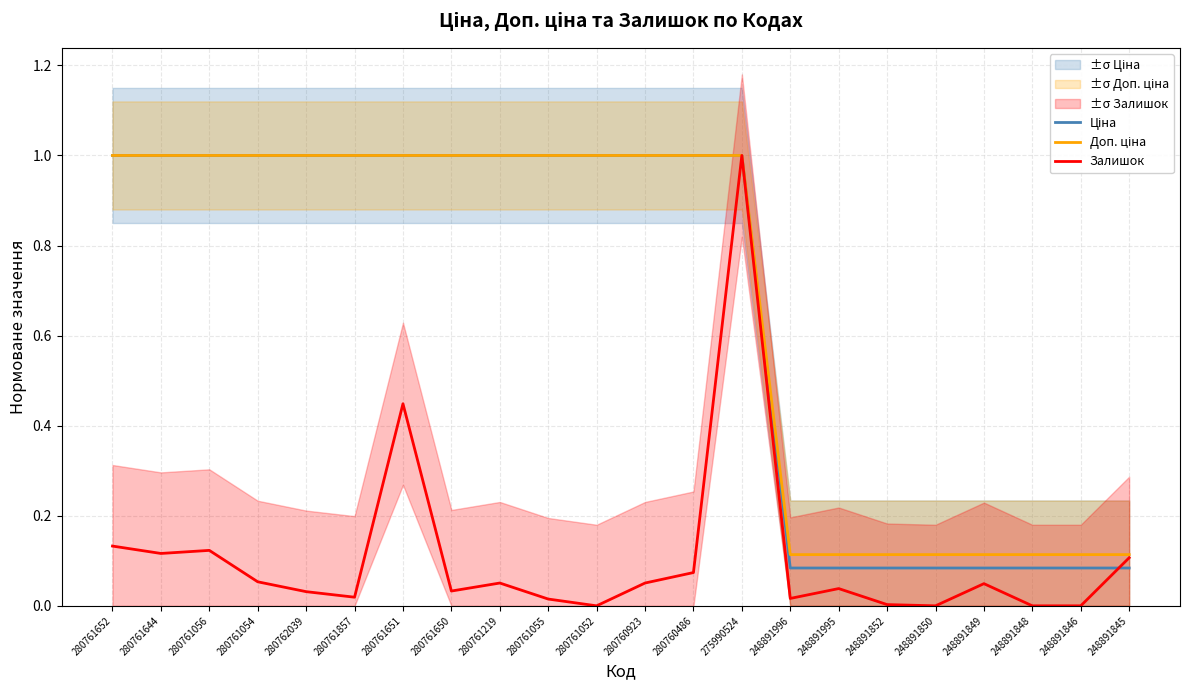

Which series has the largest total across all categories?

Доп. ціна